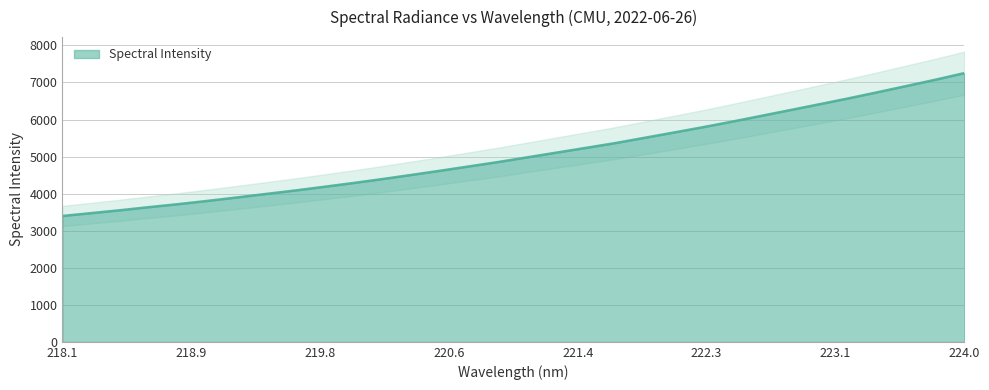

Rank the categories by value from highest to lowest.

223.9802, 223.7895, 223.5987, 223.408, 223.2172, 223.0264, 222.8355, 222.6447, 222.4538, 222.263, 222.0721, 221.8812, 221.6902, 221.4993, 221.3083, 221.1174, 220.9264, 220.7354, 220.5444, 220.3533, 220.1623, 219.9712, 219.7801, 219.589, 219.3979, 219.2067, 219.0156, 218.8244, 218.6332, 218.442, 218.2508, 218.0596